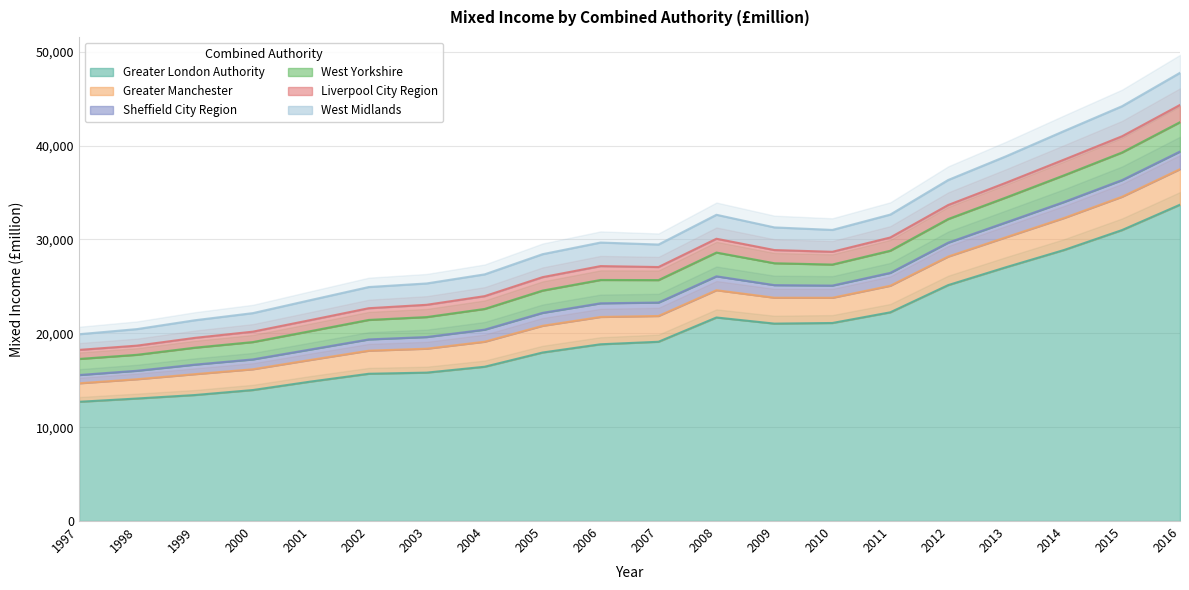

What is the sum of all Liverpool City Region values?

27458